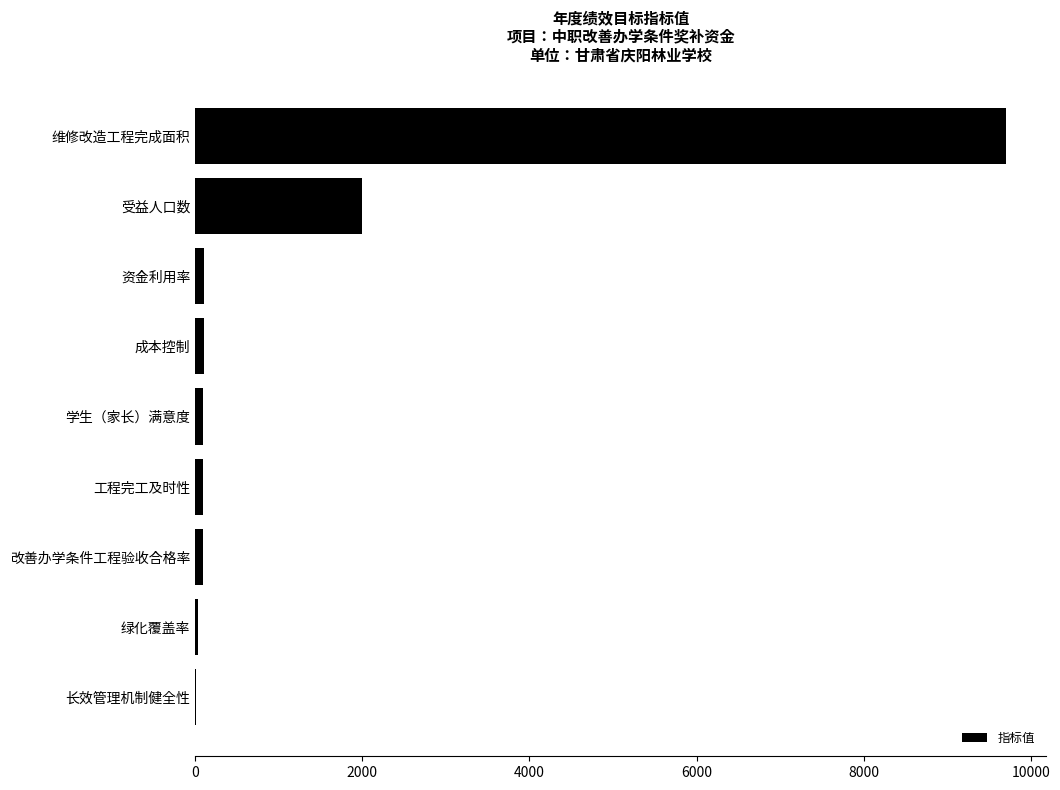

What is the sum of all values?

12210